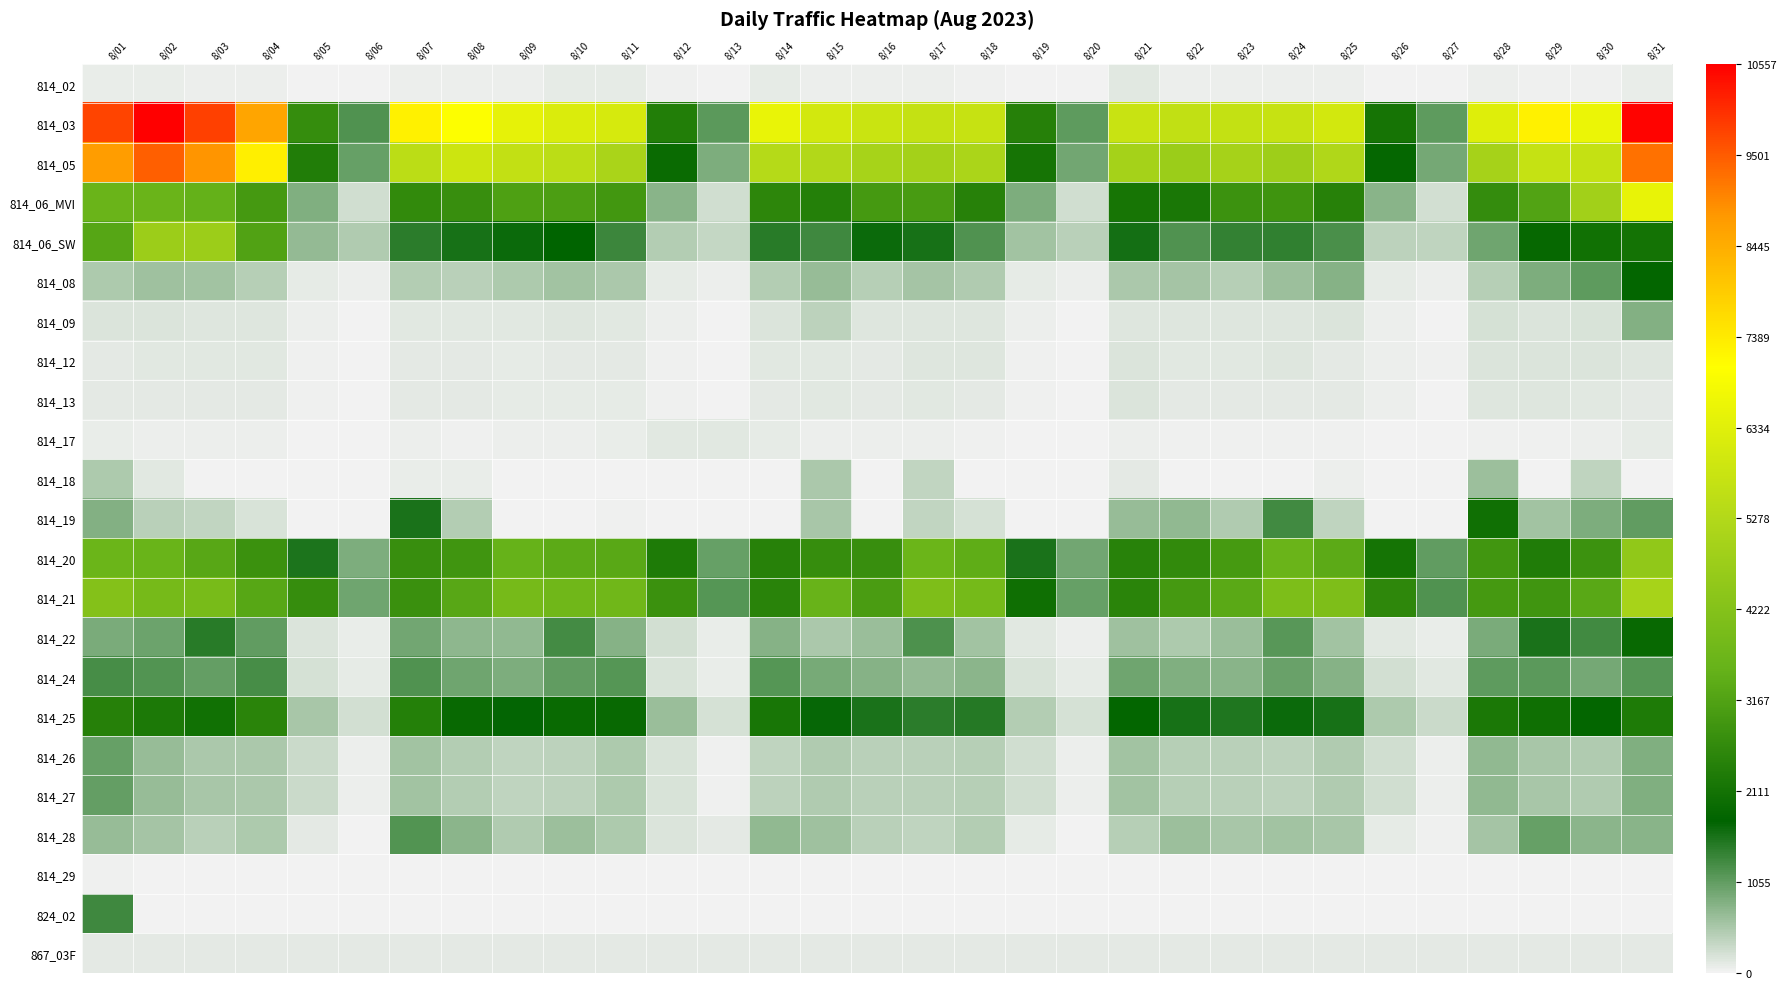

Between 8/05 and 8/17, which is larger?

8/17